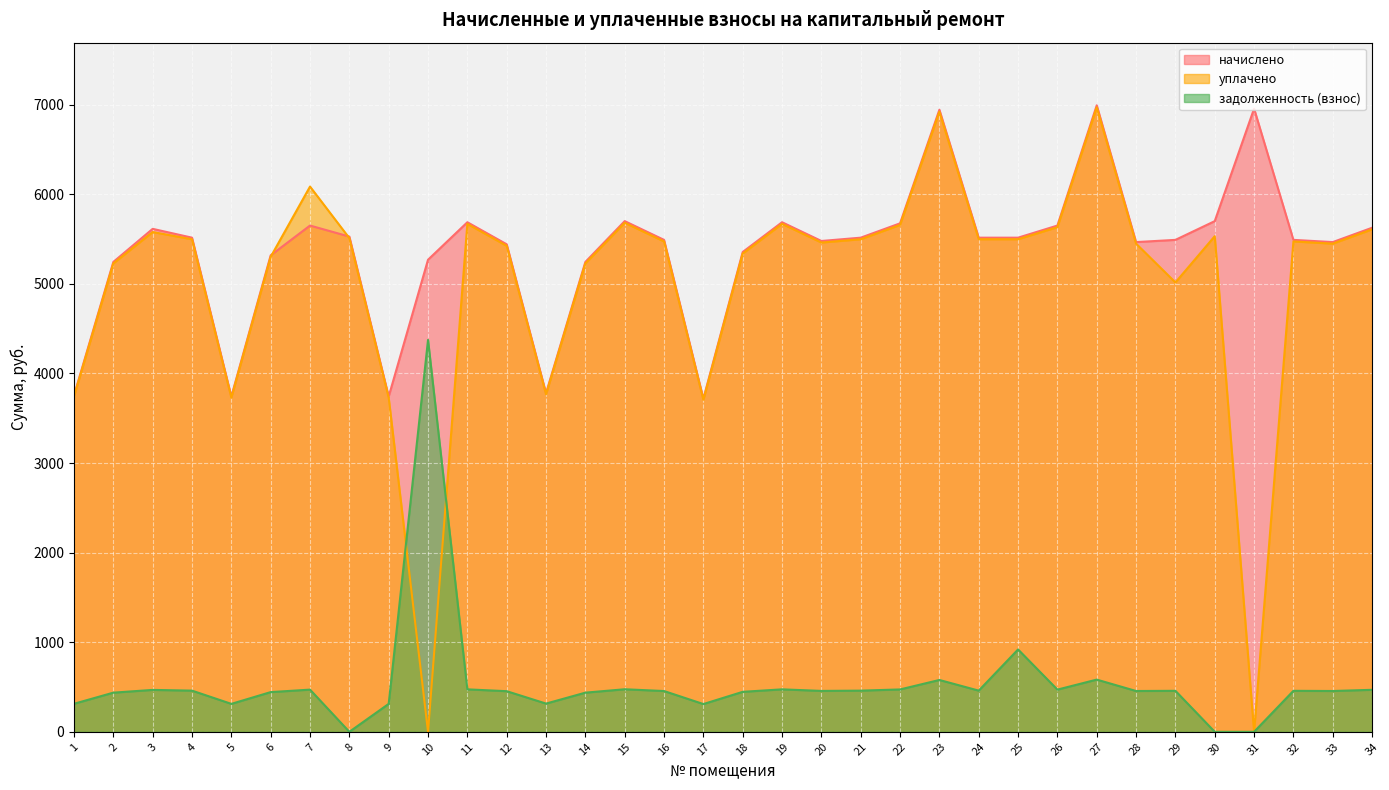

At which category does уплачено reach its first local valley?

5